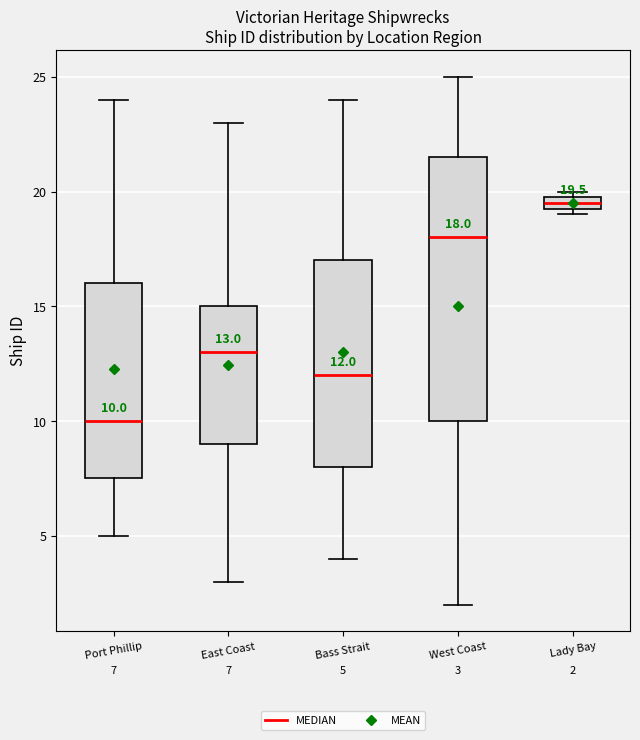

Which box is the tallest, from its lower edge to its upper edge?

West Coast